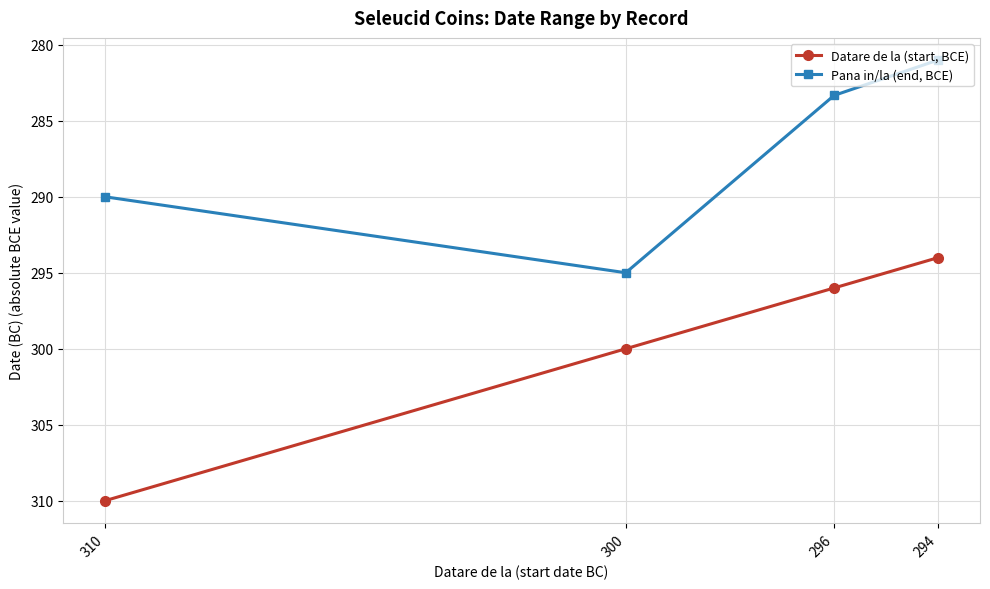

What are all the series names shown in the legend?

Datare de la (start, BCE), Pana in/la (end, BCE)